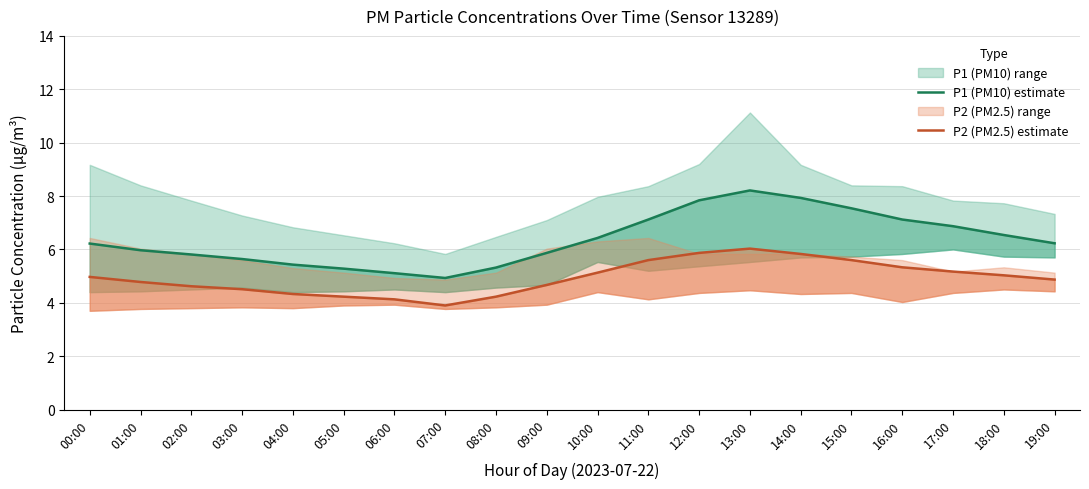

What is the smallest value displayed?

3.9